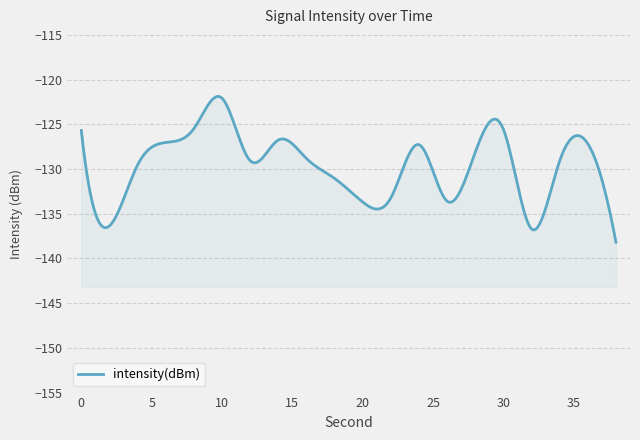

What is the value of the 6th point from the left?

-122.1